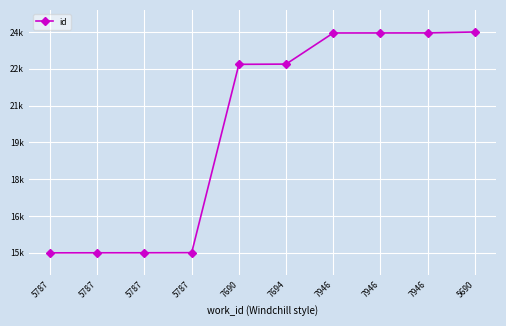

At which label is the value closest to 19789?

7690